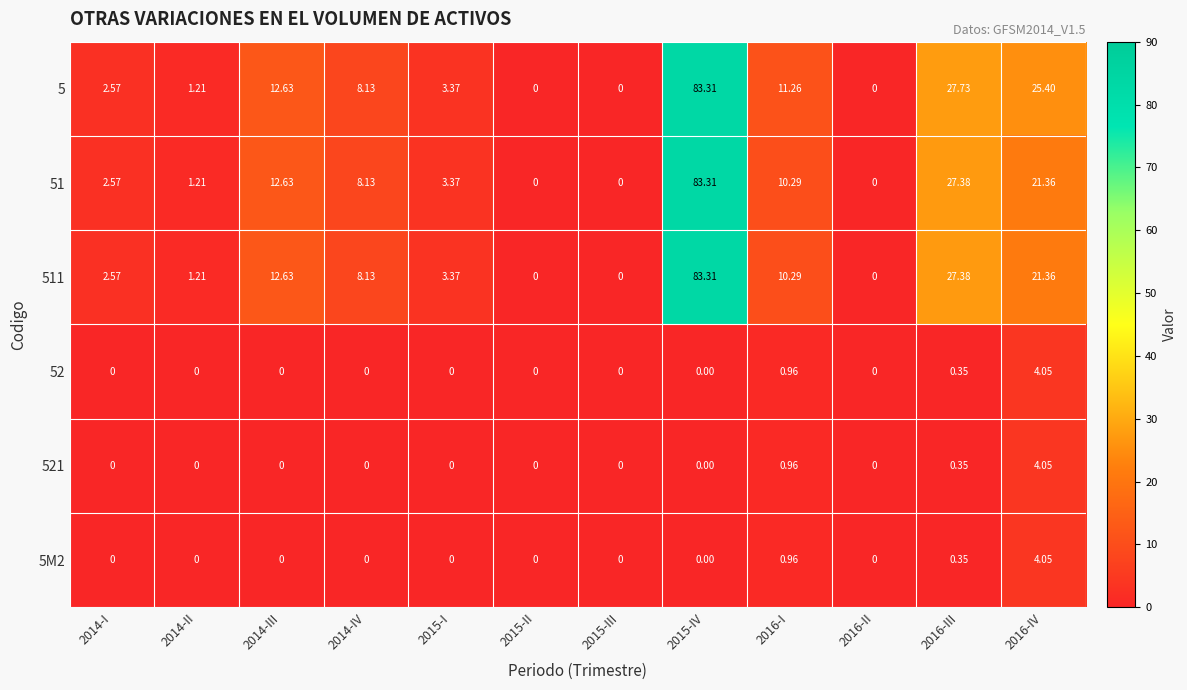

How many values in the 5M2 series exceed 0?

3